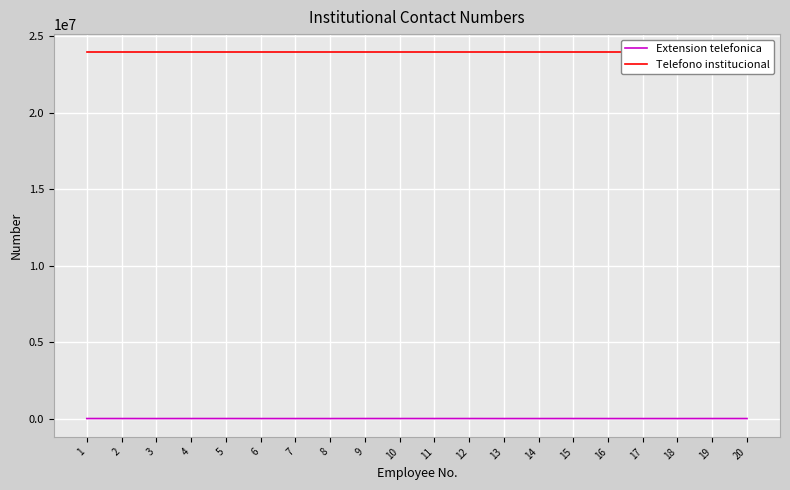

Which series has the widest spread of values?

Extension telefonica